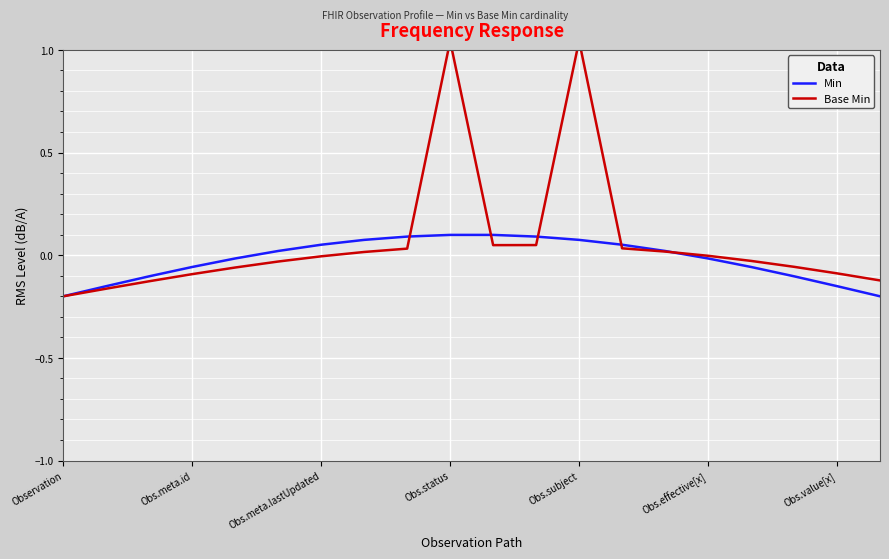

What is the sum of the Base Min values at 10 and 8?

0.1